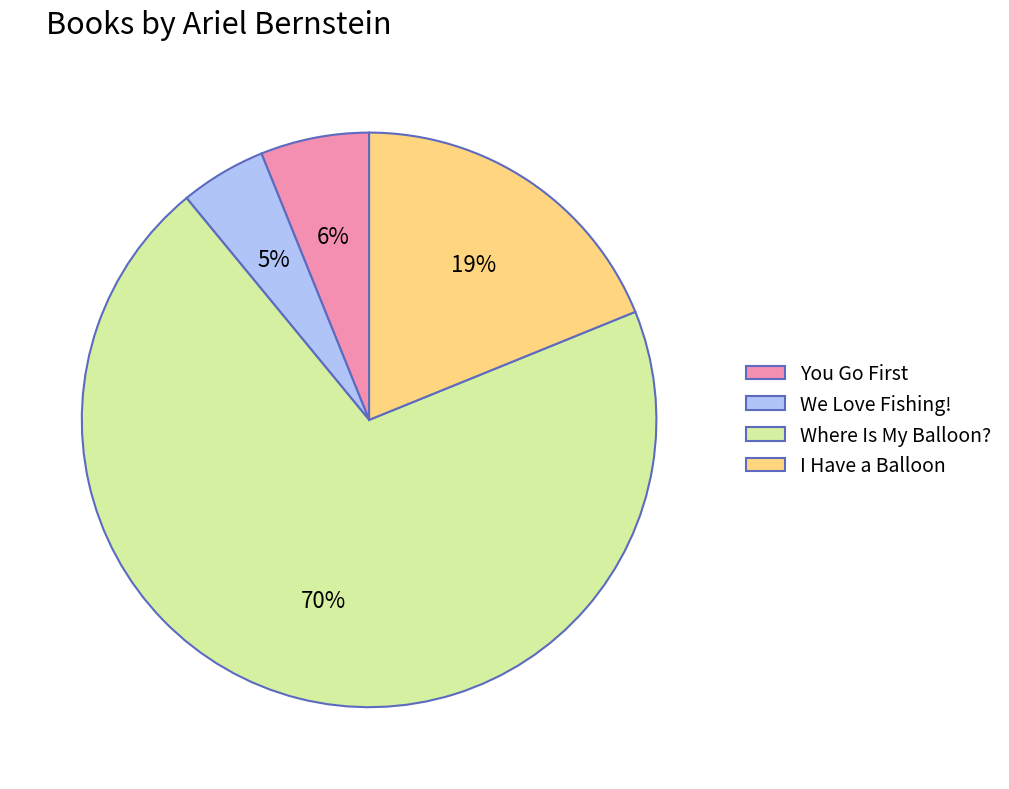

The I Have a Balloon slice represents 6% of the pie. True or false?

False